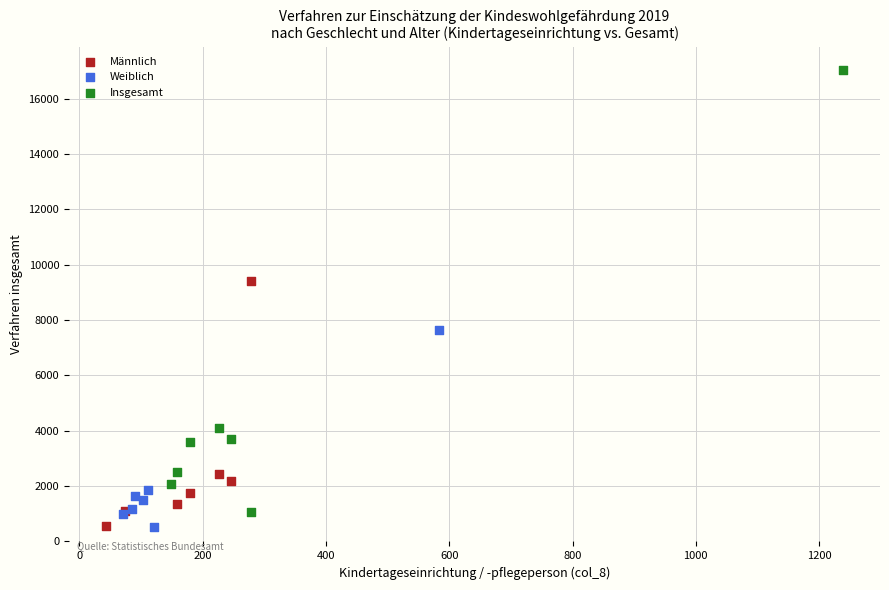

What are all the series names shown in the legend?

Männlich, Weiblich, Insgesamt